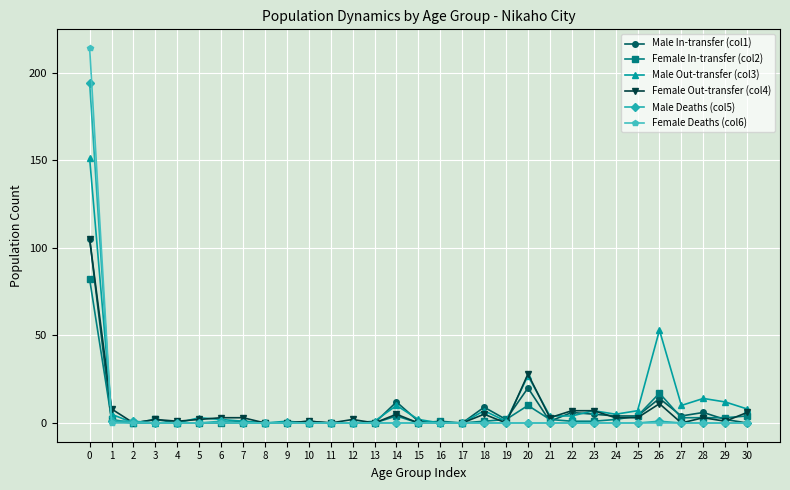

How many categories are shown in the chart?

31